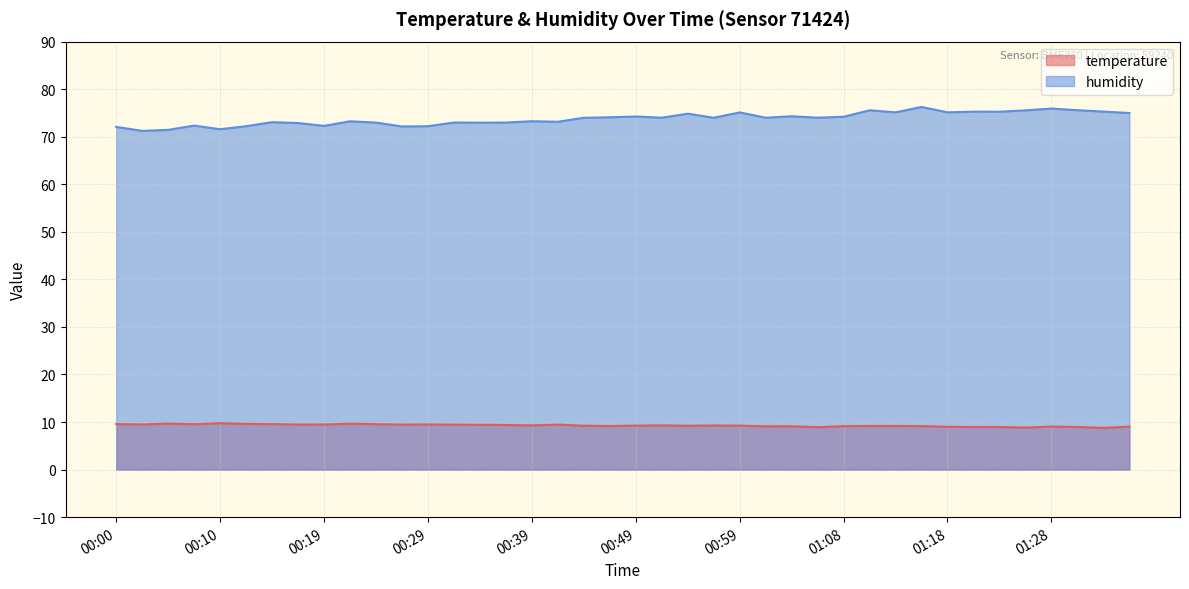

How many data points in humidity are less than 74?

20